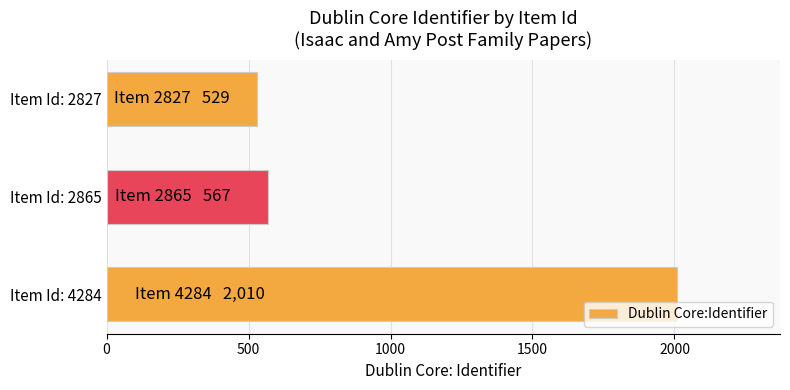

How many bars are there in total?

3